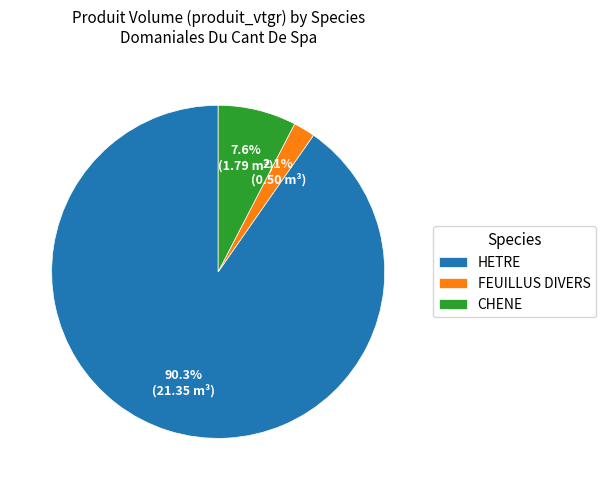

Which slice is the largest?

HETRE